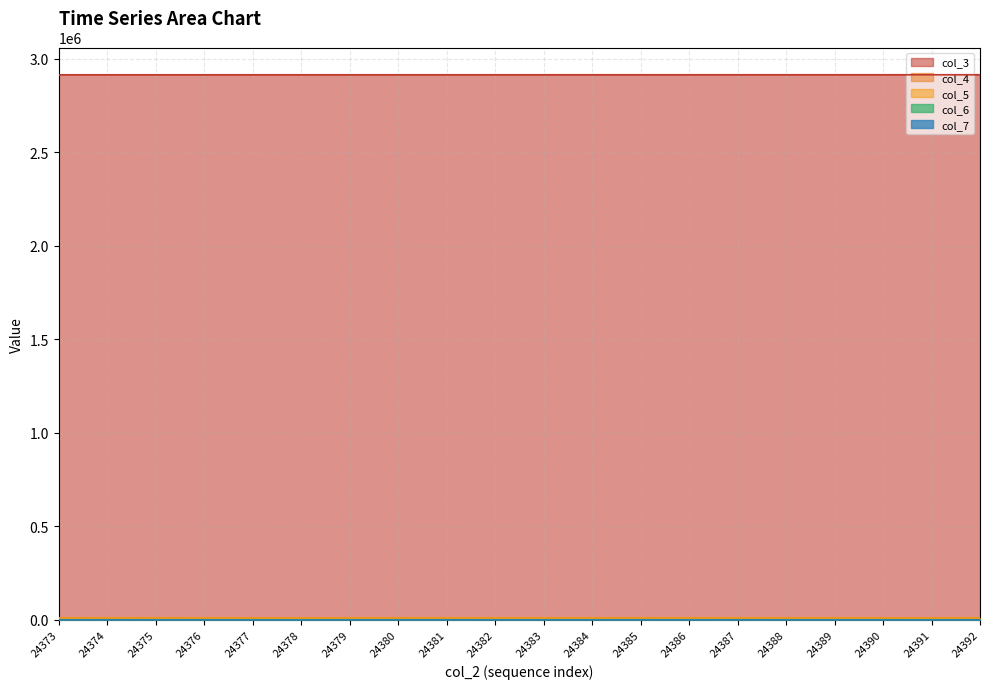

Is it true that col_7 equals 47 at 24377?

False